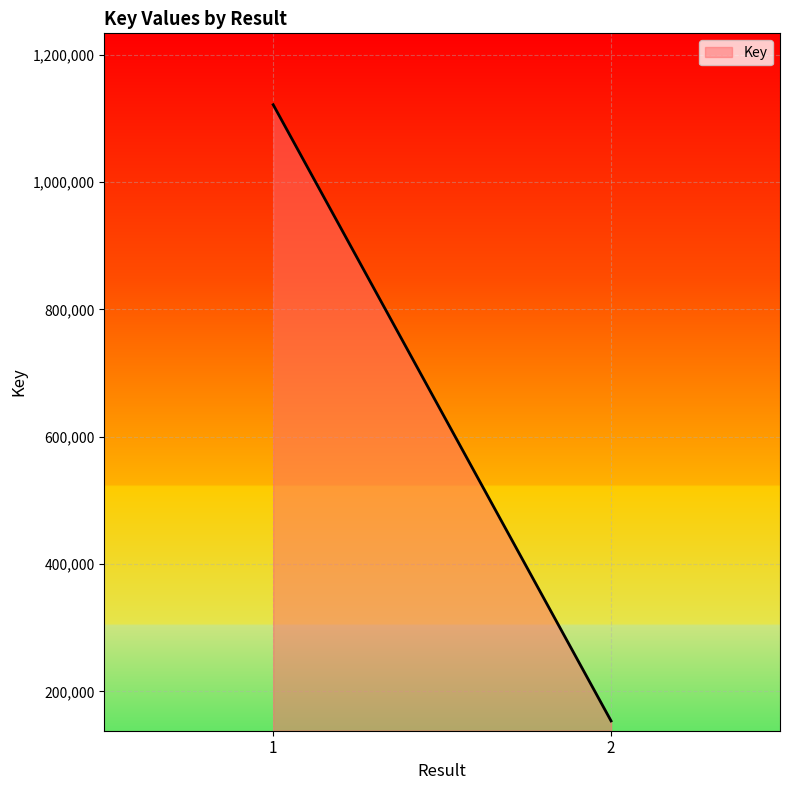

What is the greatest value displayed?

1121474